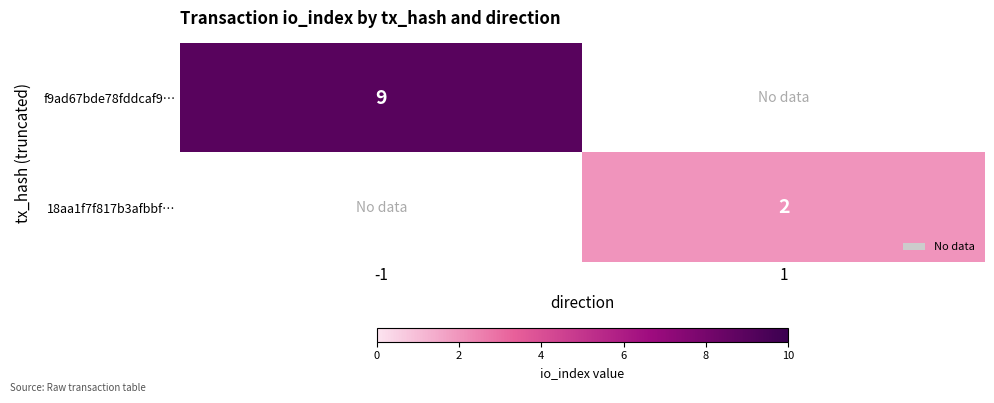

At how many categories does at least one series exceed 8?

1